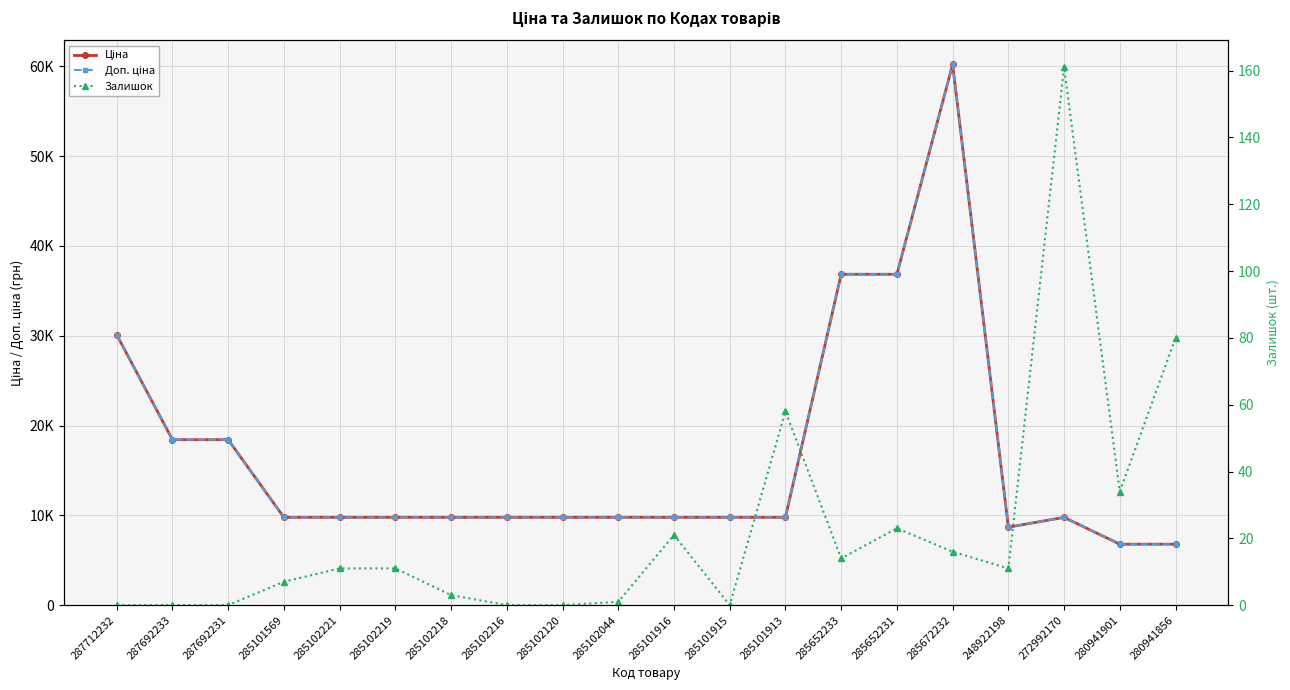

What position from the left is 287692231?

3